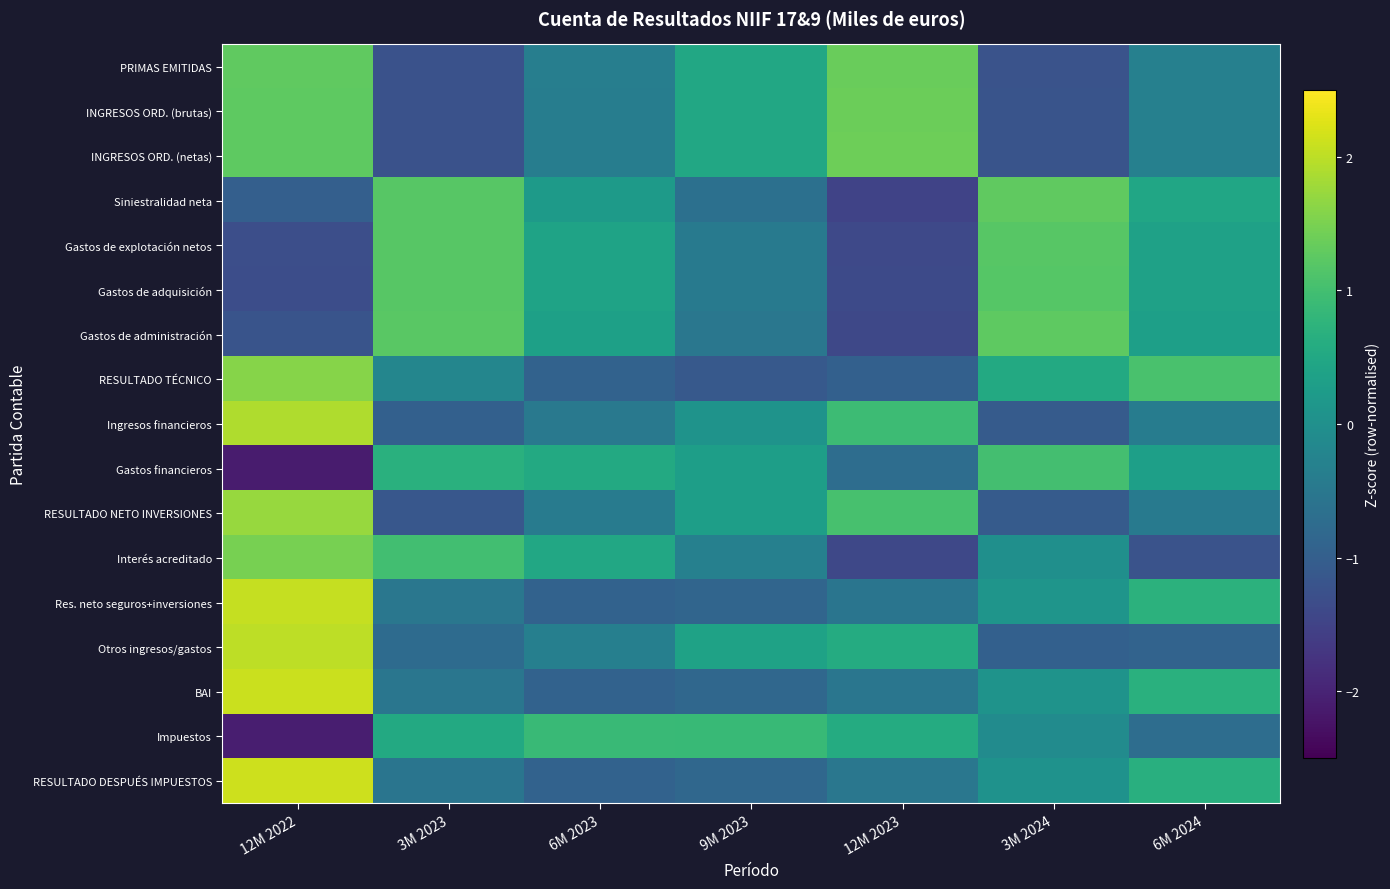

At how many categories does at least one series exceed 1?

5